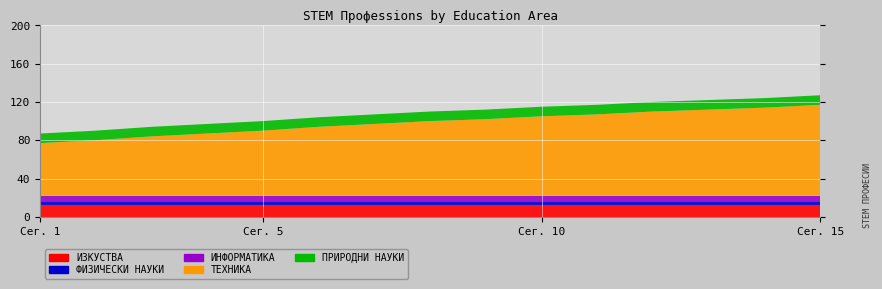

Reading left to right, what are all the values shown in this chart?

ИЗКУСТВА: 12	12	12	12	12	12	12	12	12	12	12	12	12	12	12
ФИЗИЧЕСКИ НАУКИ: 3	3	3	3	3	3	3	3	3	3	3	3	3	3	3
ИНФОРМАТИКА: 7	7	7	7	7	7	7	7	7	7	7	7	7	7	7
ТЕХНИКА: 55	58	62	65	68	72	75	78	80	83	85	88	90	92	95
ПРИРОДНИ НАУКИ: 10	10	10	10	10	10	10	10	10	10	10	10	10	10	10